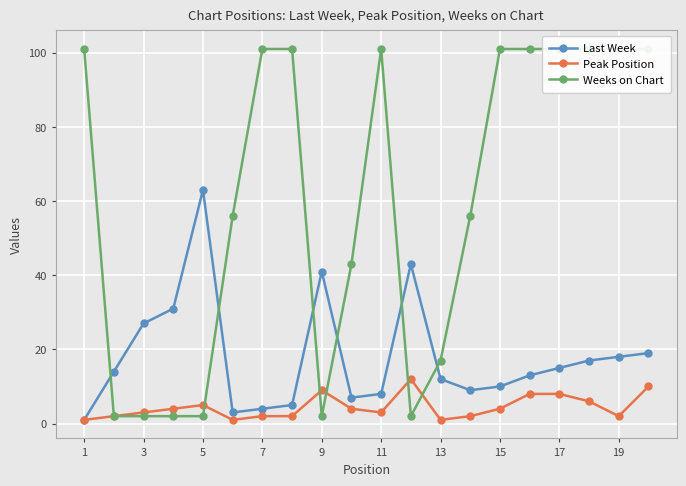

What is the maximum value for Peak Position?

12